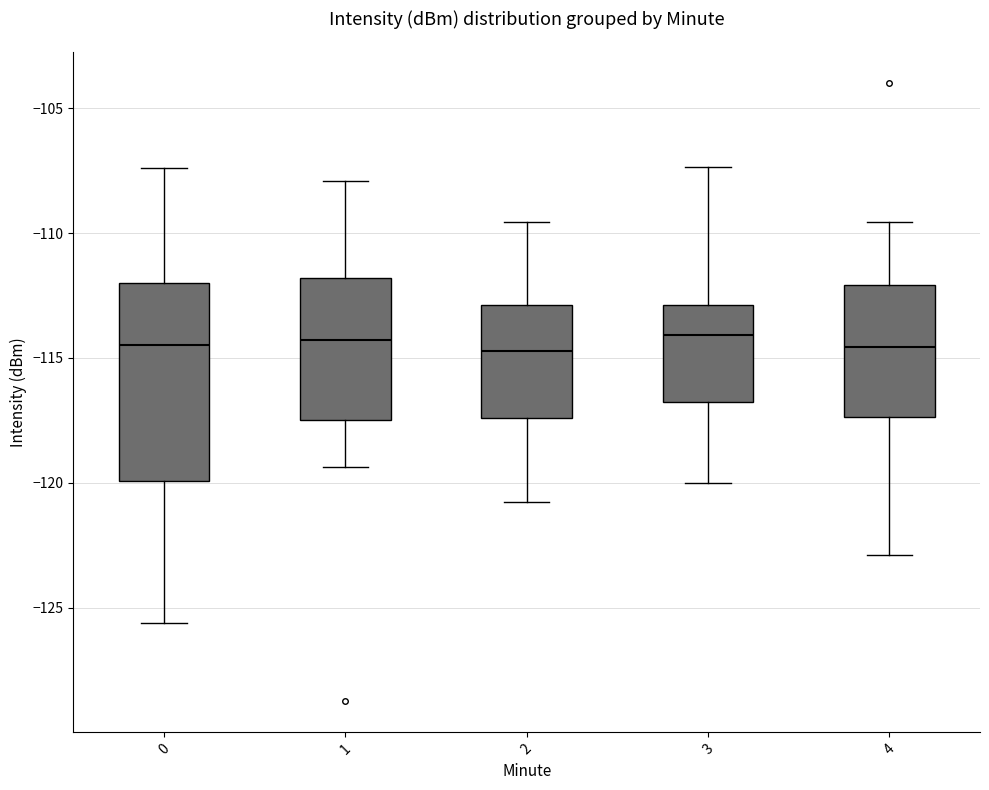

Reading left to right, read every box against the y-axis: the position of its median line, the range the box covers, and the ends of its whiskers. The values are not printed on the chart, so give them approximately, as read against the axis.

0: median -114.5, box -120.0 to -112.0, whiskers -125.5 to -107.5
1: median -114.5, box -117.5 to -112.0, whiskers -119.5 to -108.0
2: median -114.5, box -117.5 to -113.0, whiskers -121.0 to -109.5
3: median -114.0, box -117.0 to -113.0, whiskers -120.0 to -107.5
4: median -114.5, box -117.5 to -112.0, whiskers -123.0 to -109.5